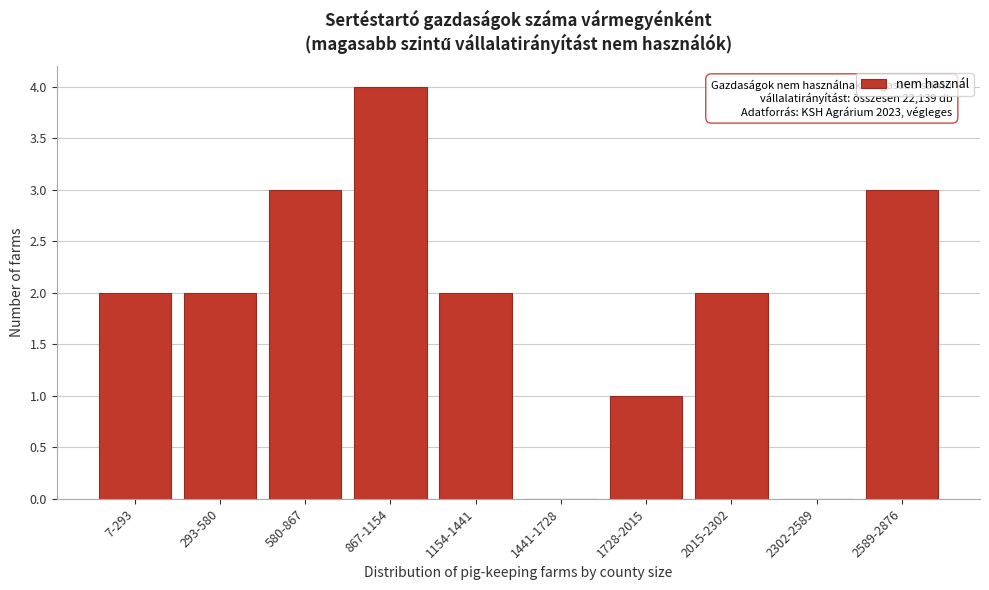

Reading left to right, list all the values displayed in this chart.

7-293=2	293-580=2	580-867=3	867-1154=4	1154-1441=2	1441-1728=0	1728-2015=1	2015-2302=2	2302-2589=0	2589-2876=3